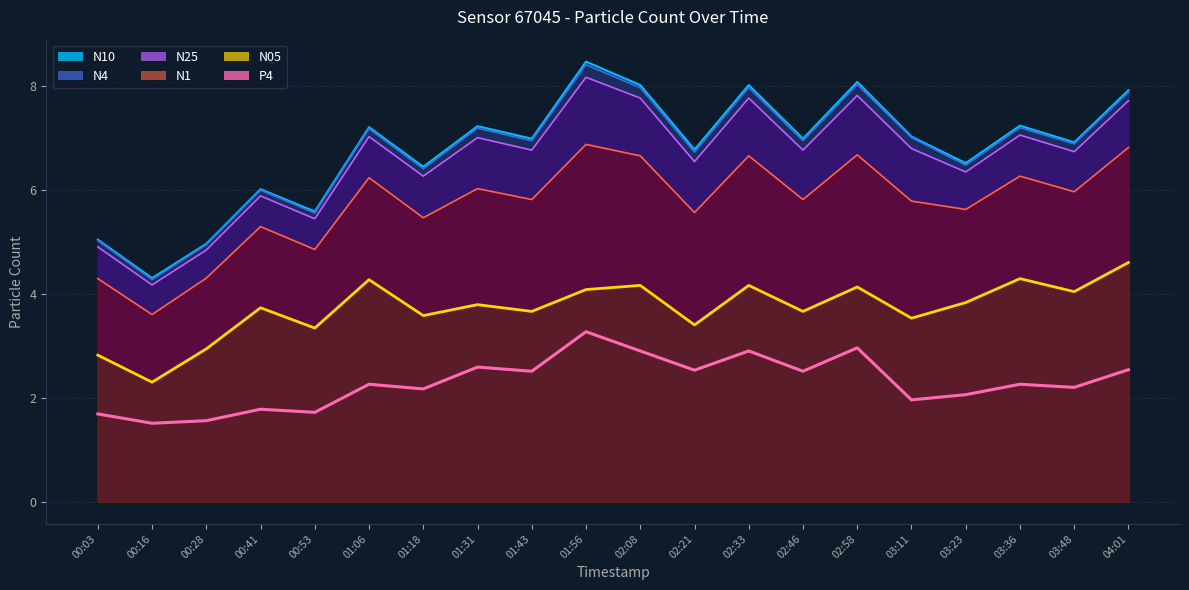

What is the average value?

2.3